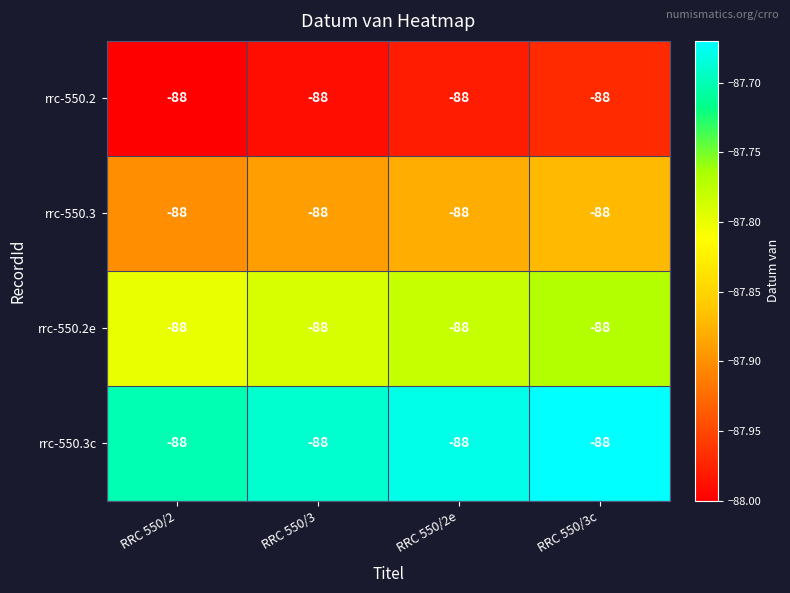

The value of rrc-550.2 at RRC 550/3c is -126.5. True or false?

False